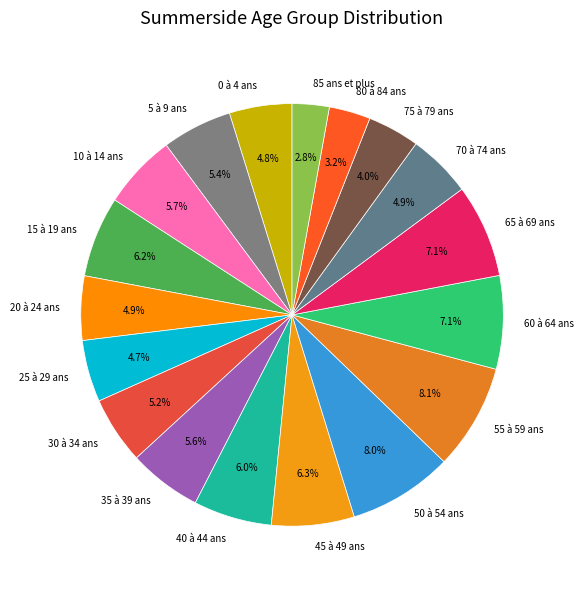

What portion of the pie excludes 5 à 9 ans?

94.6%